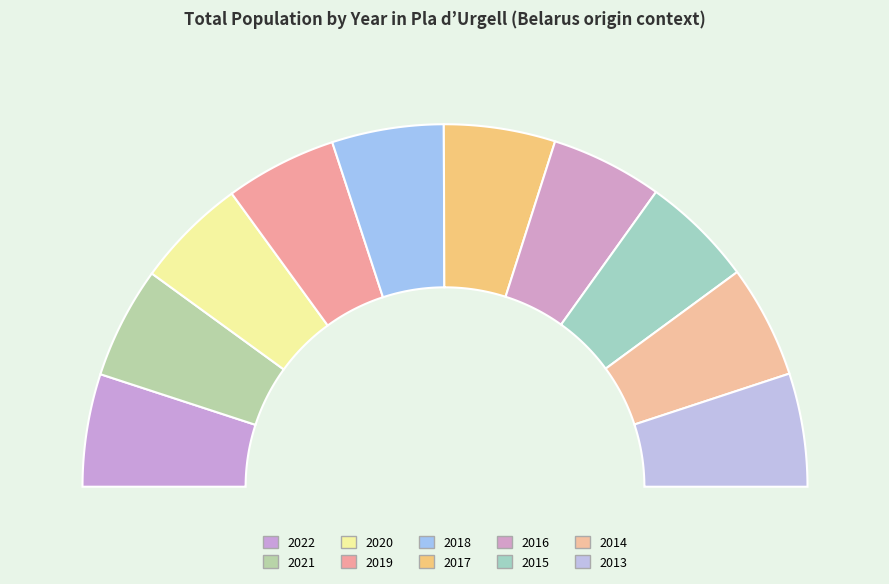

True or false: 2021 accounts for 10% of the total.

True